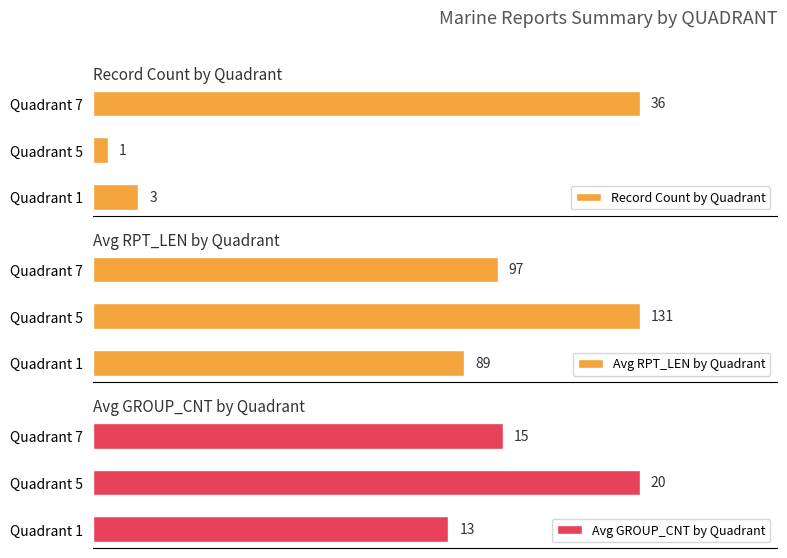

Which category has the lowest value in the Record Count by Quadrant series?

Quadrant 5